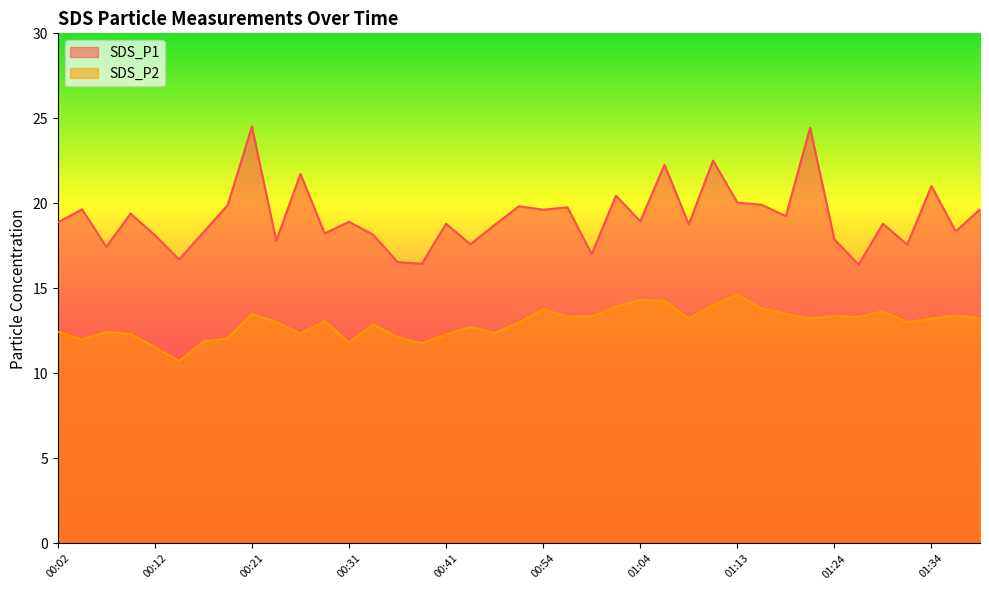

Count the number of categories in the chart.

39